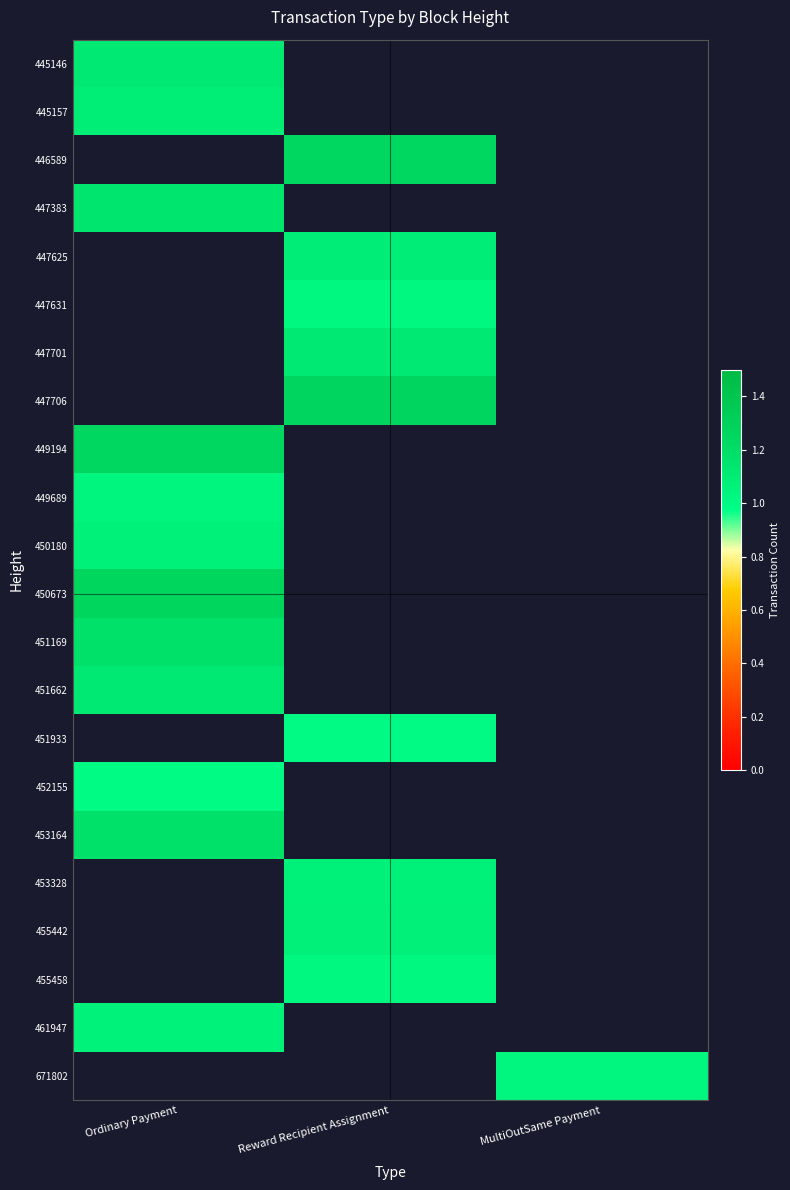

Between Reward Recipient Assignment and MultiOutSame Payment, which is larger?

MultiOutSame Payment